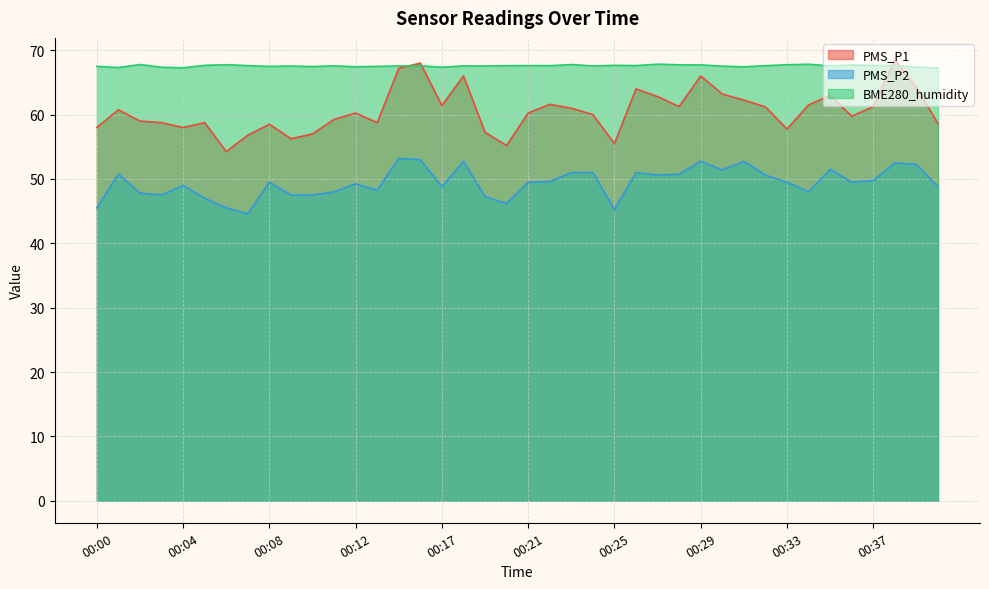

Reading left to right, transcribe all the data shown in this chart.

PMS_P1: 58.0	60.8	59.0	58.8	58.0	58.8	54.2	56.8	58.5	56.2	57.0	59.2	60.2	58.8	67.2	68.0	61.4	66.0	57.2	55.2	60.2	61.6	61.0	60.0	55.5	64.0	62.8	61.2	66.0	63.2	62.2	61.2	57.8	61.5	63.0	59.8	61.2	68.5	64.2	58.6
PMS_P2: 45.5	50.8	47.8	47.5	49.0	47.0	45.5	44.6	49.5	47.5	47.5	48.0	49.2	48.2	53.2	53.0	48.8	52.8	47.2	46.2	49.5	49.6	51.0	51.0	45.2	51.0	50.6	50.8	52.8	51.4	52.8	50.6	49.5	48.0	51.5	49.5	49.8	52.5	52.2	48.8
BME280_humidity: 67.5	67.3	67.8	67.4	67.3	67.7	67.8	67.6	67.5	67.6	67.5	67.6	67.4	67.5	67.6	67.6	67.4	67.6	67.6	67.6	67.6	67.6	67.8	67.6	67.7	67.6	67.8	67.7	67.7	67.5	67.4	67.6	67.8	67.8	67.6	67.7	67.6	67.6	67.4	67.2